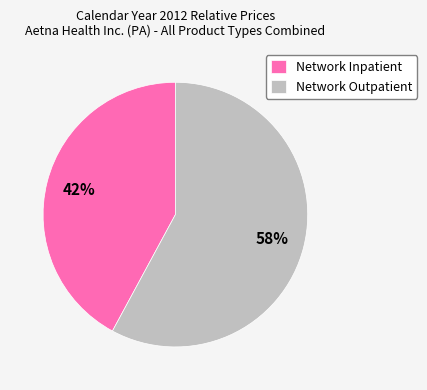

Is there any slice that represents more than half of the pie?

Yes